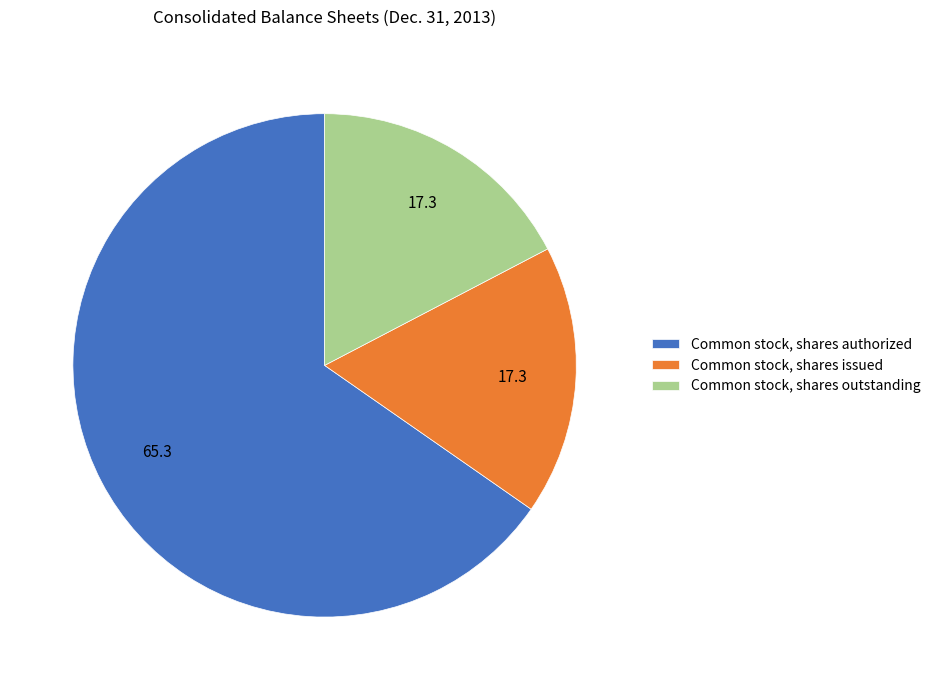

What is the ratio of the value at Common stock, shares authorized to the value at Common stock, shares issued?

3.8